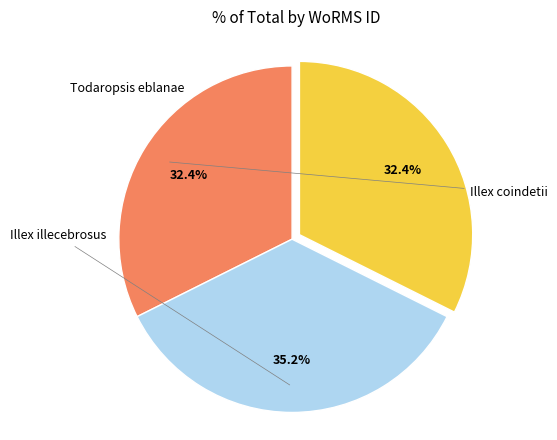

True or false: Todaropsis eblanae accounts for 32% of the total.

True